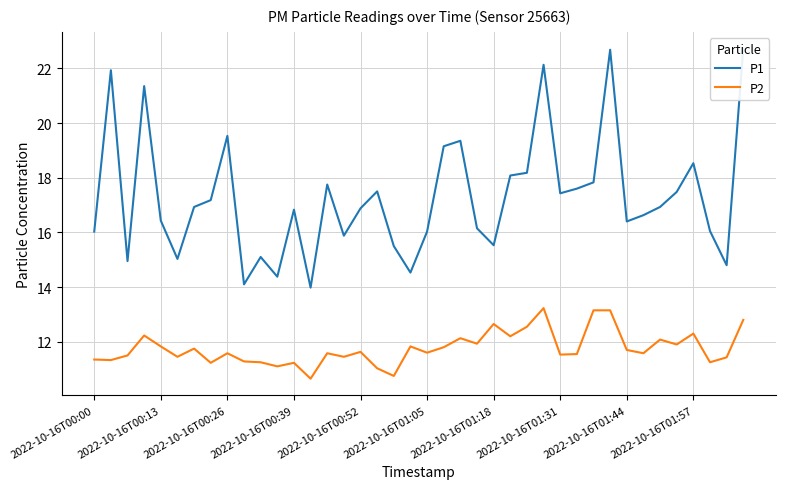

At 2022-10-16T00:00, list the series in order from smallest to largest.

P2, P1